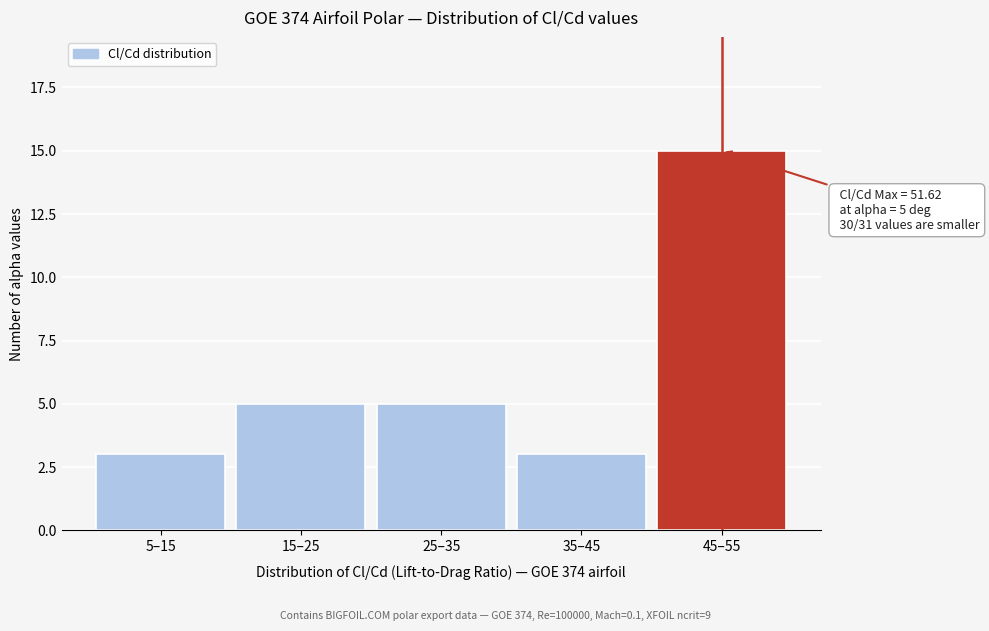

Reading right to left, list all the values displayed in this chart.

45–55=15	35–45=3	25–35=5	15–25=5	5–15=3